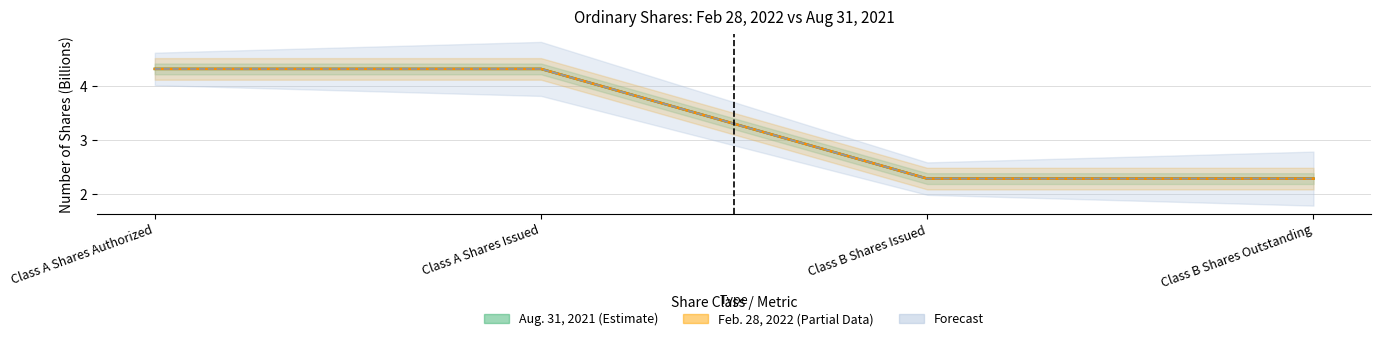

Does the chart have visible grid lines?

Yes